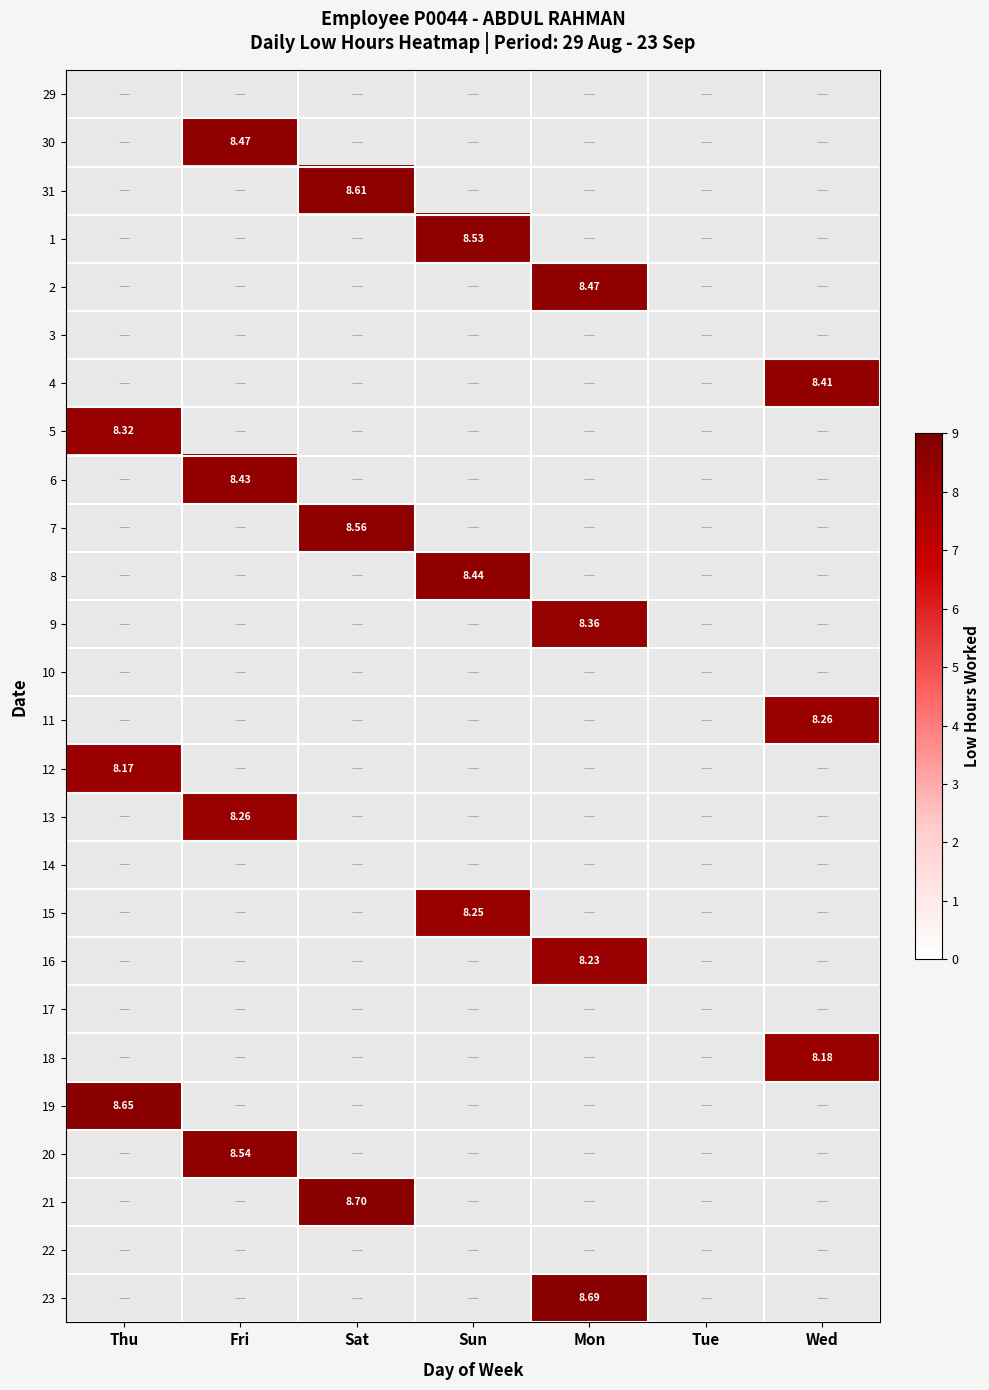

Rank the categories by 30 value from lowest to highest.

Thu, Sat, Sun, Mon, Tue, Wed, Fri